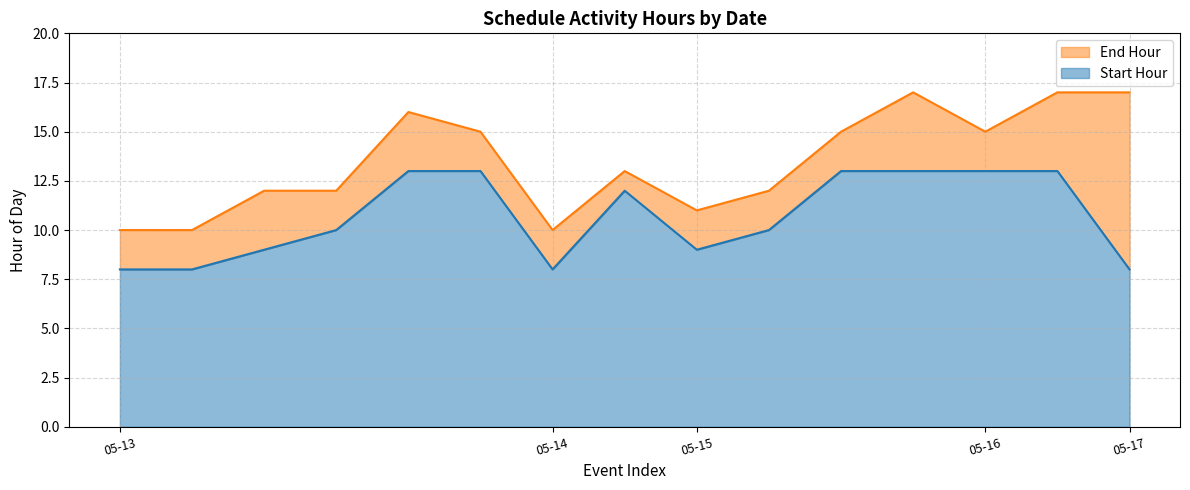

Which category has the highest value in the Start Hour series?

2024-05-13